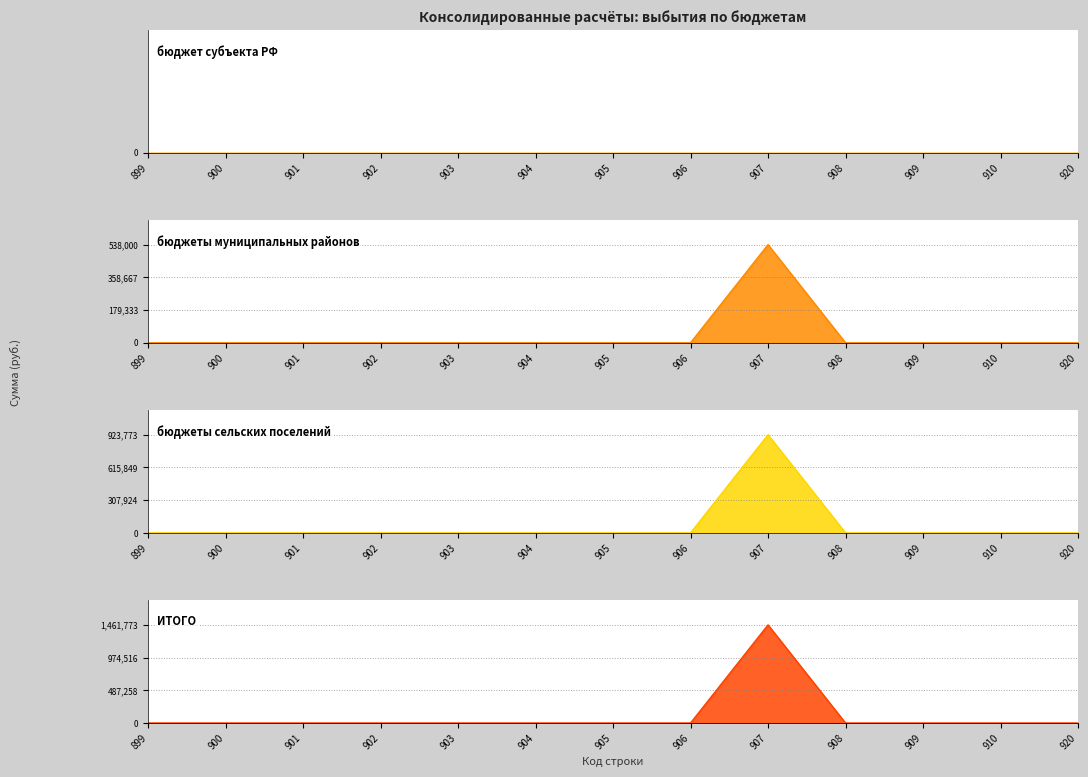

The ИТОГО series shows -871805.0 at 900. True or false?

False